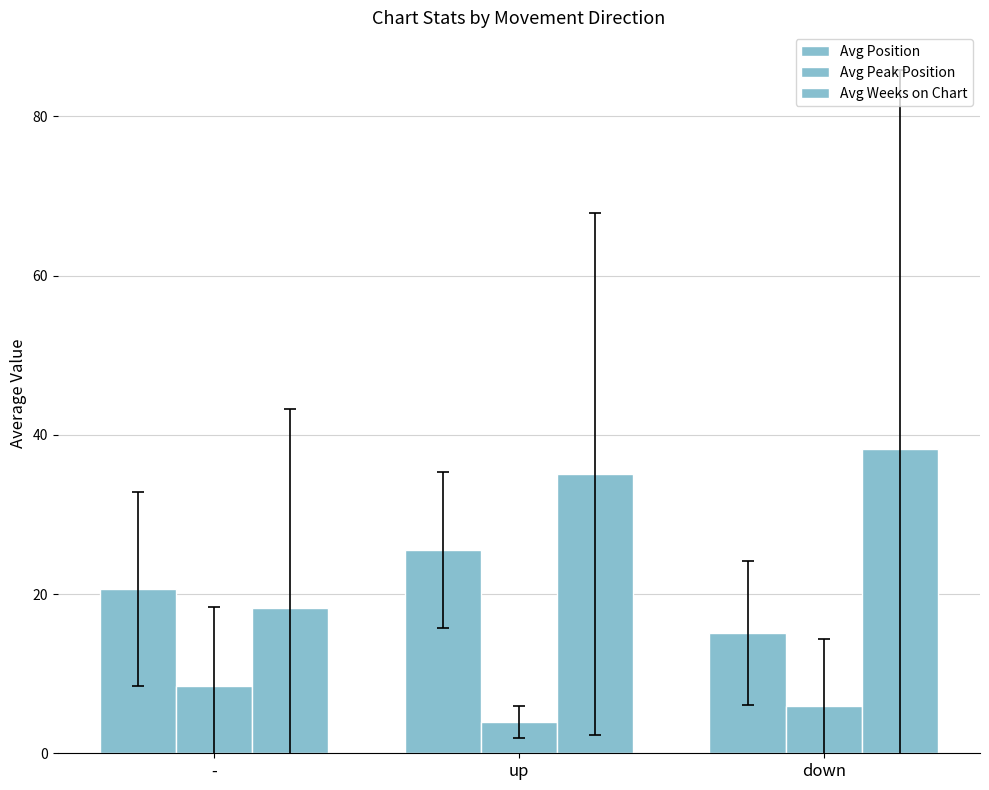

Which series has the widest spread of values?

Avg Weeks on Chart